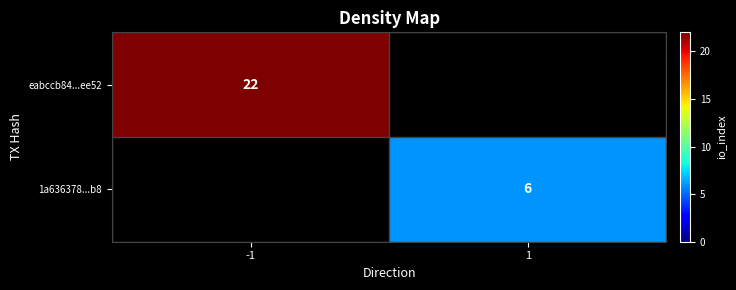

The value of 1a636378...b8 at 1 is 2. True or false?

False